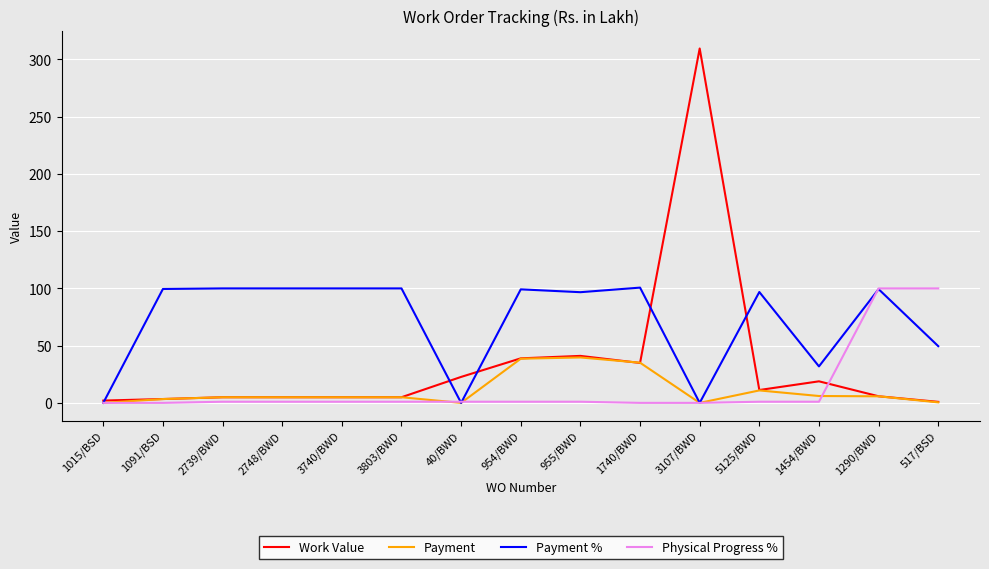

Is the value of Payment % at 1091/BSD greater than the value of Payment at 5125/BWD?

Yes